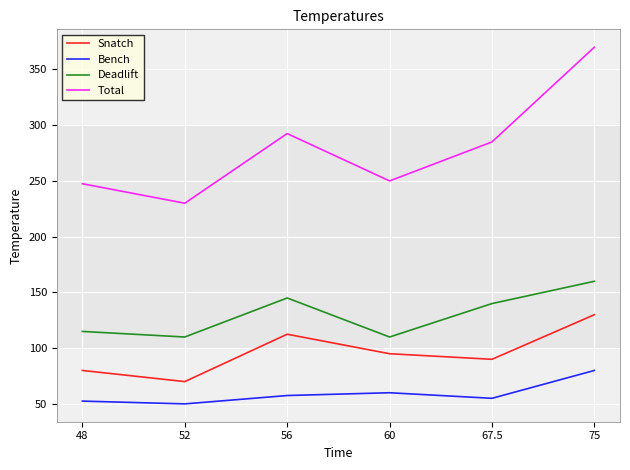

True or false: Total and Bench cross at least once.

False